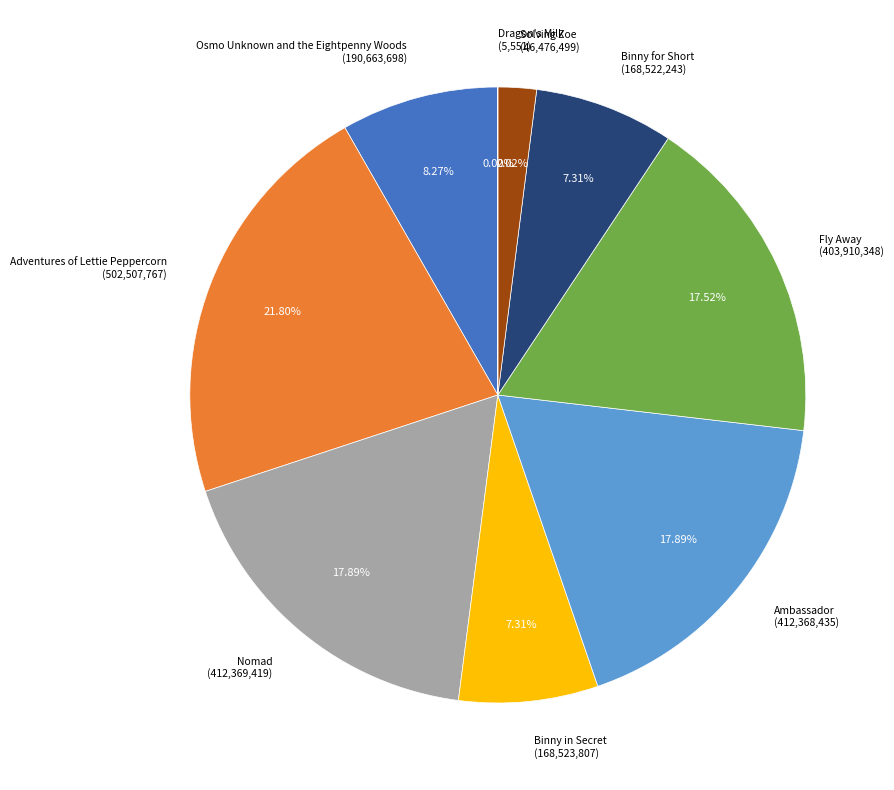

What percentage is the Ambassador slice, to the nearest percent?

18%